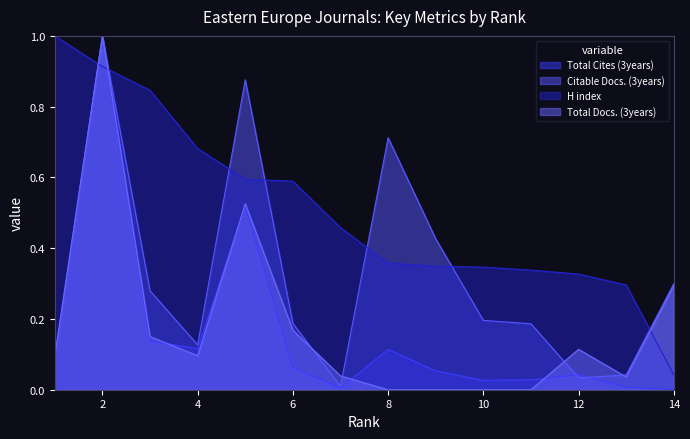

After their last crossing, which series has the higher values: Total Docs. (3years) or Total Cites (3years)?

Total Docs. (3years)